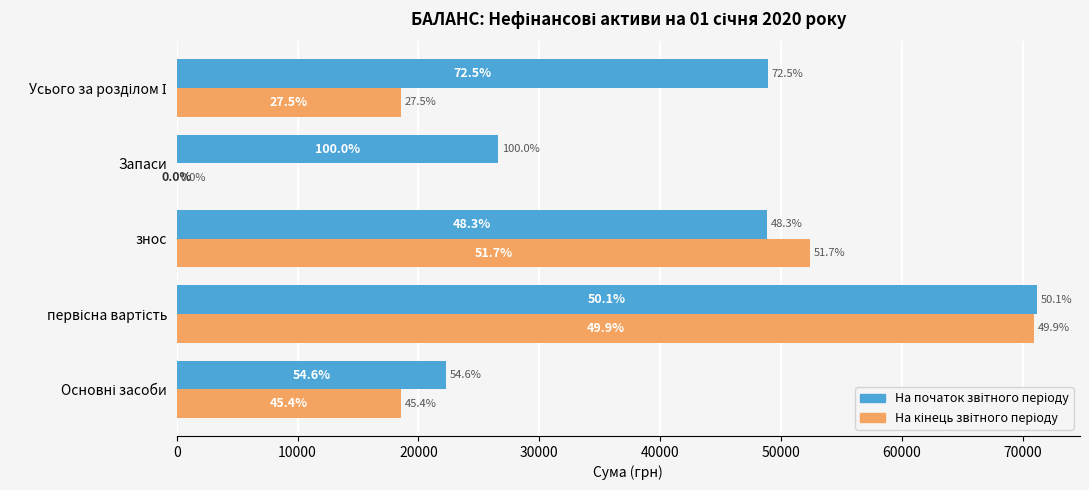

How many bars are there in each group?

2